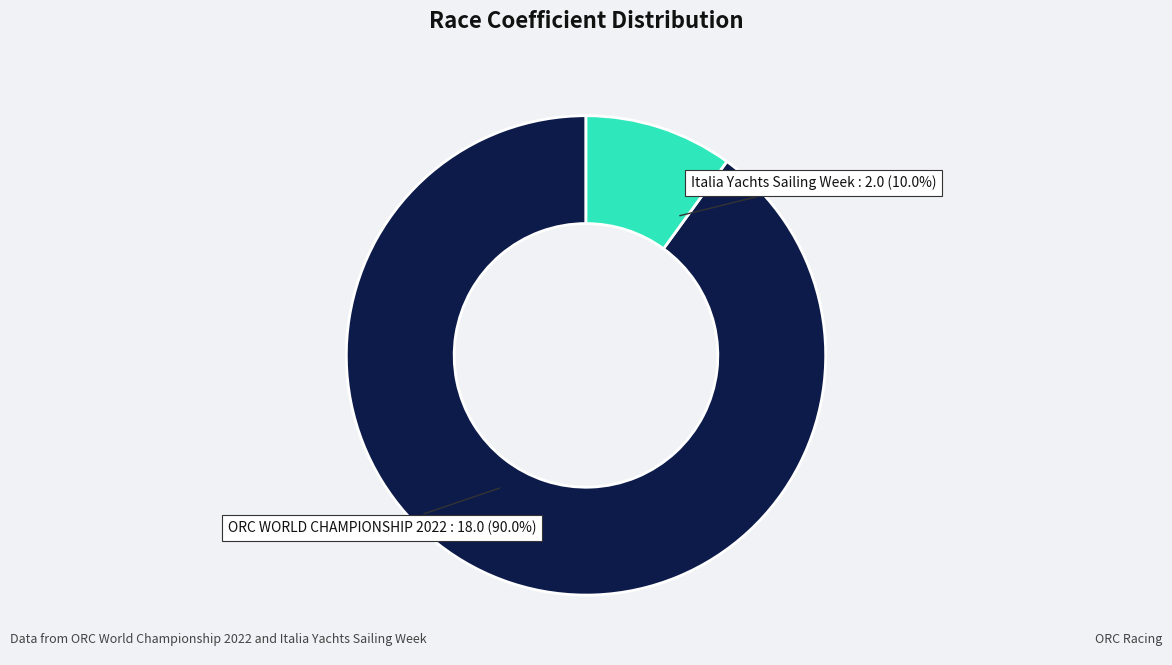

Is there a majority slice in this chart?

Yes